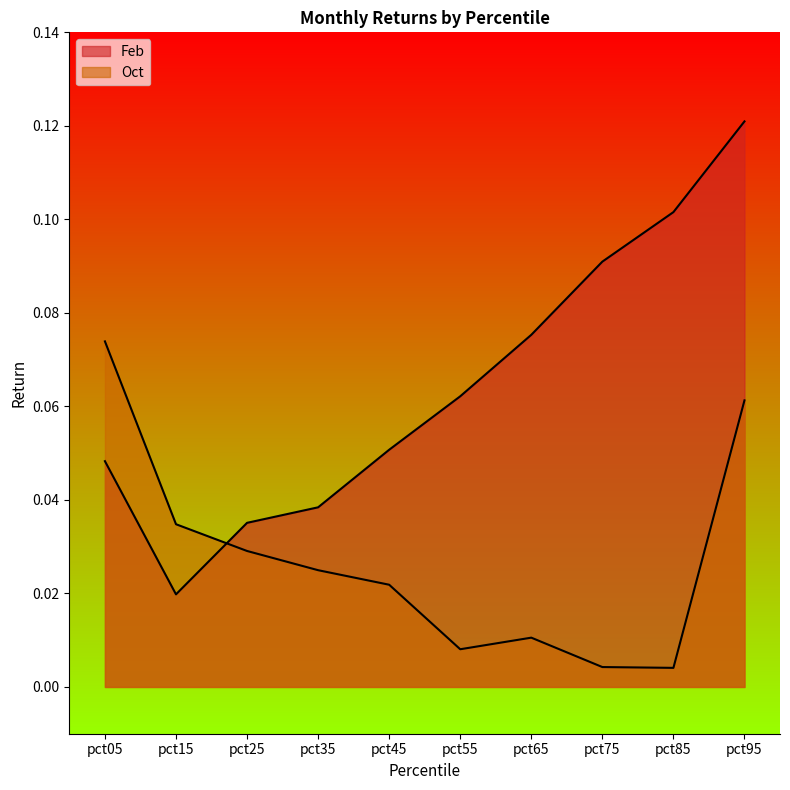

The value of Feb at pct25 is 0.1. True or false?

False